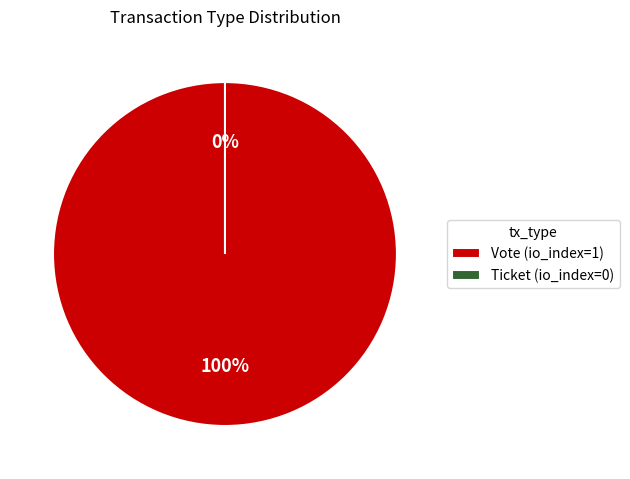

What is the smallest slice in the pie chart?

Ticket